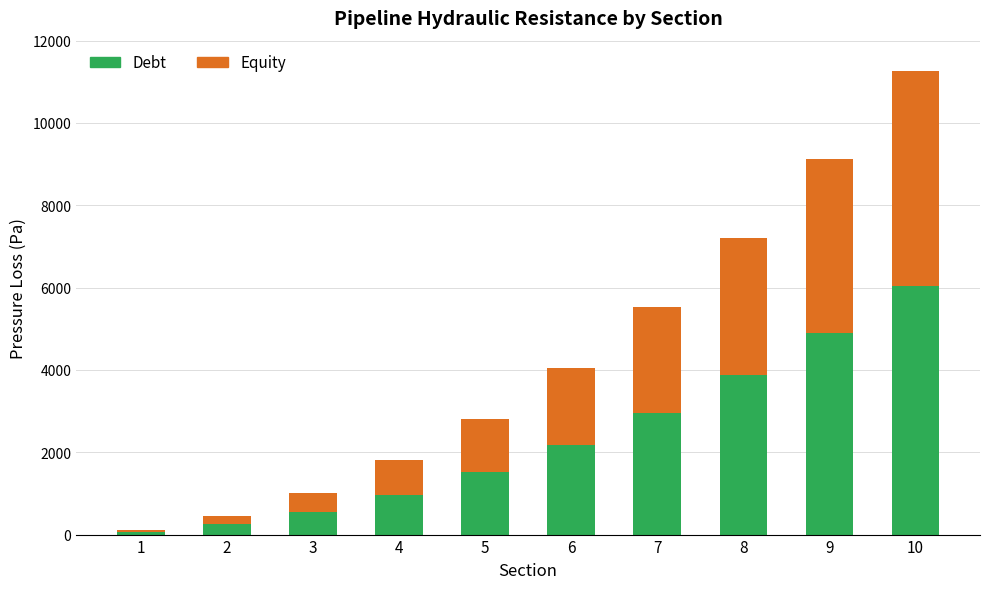

The value of Debt at 8 is 5182.7. True or false?

False